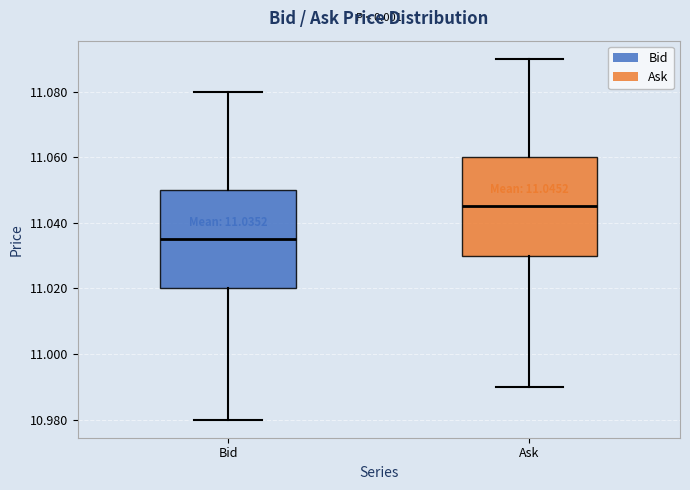

Which box's median line is the lowest?

Bid